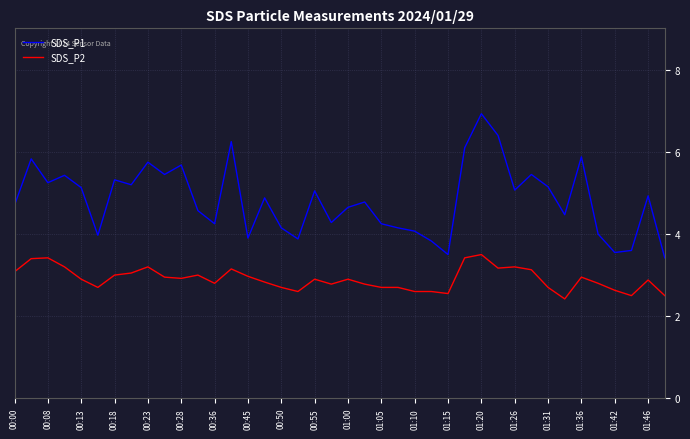

What is the lowest value of the SDS_P2 series?

2.4